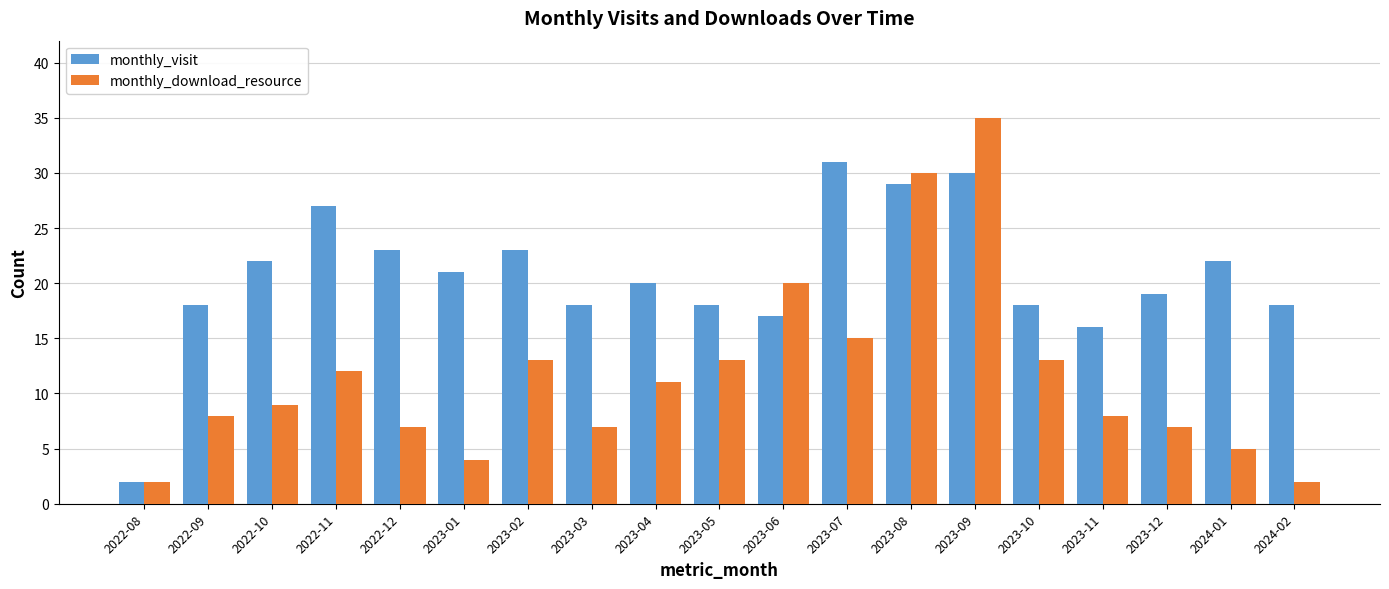

At how many categories does at least one series exceed 9?

18